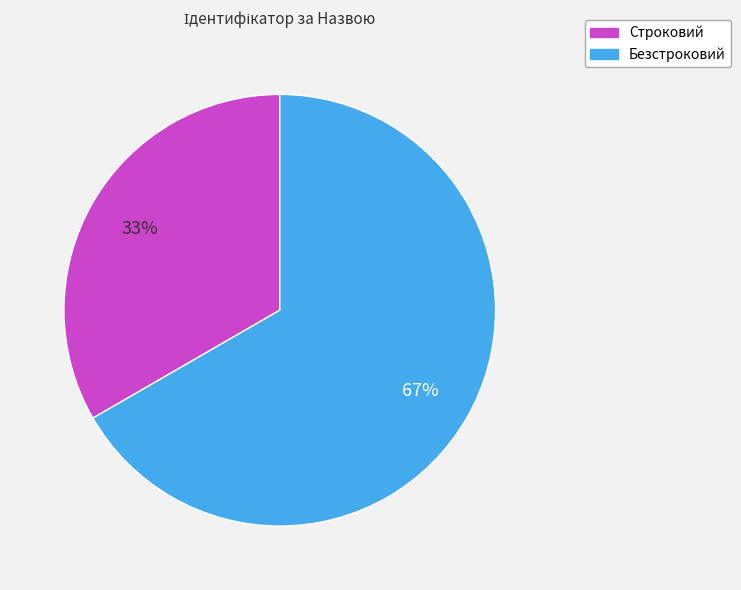

To the nearest percent, what is the combined percentage of Безстроковий and Строковий?

100%